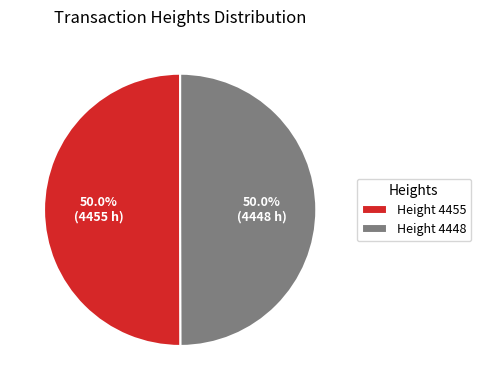

What is the total percentage of Height 4455 and Height 4448?

100.0%